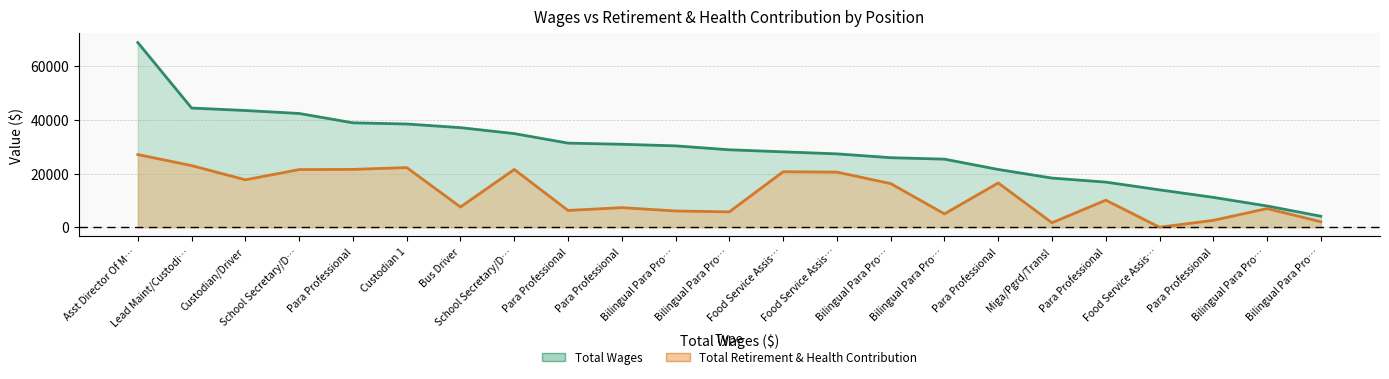

How many data points in Total Retirement & Health Contribution are less than 10070?

11